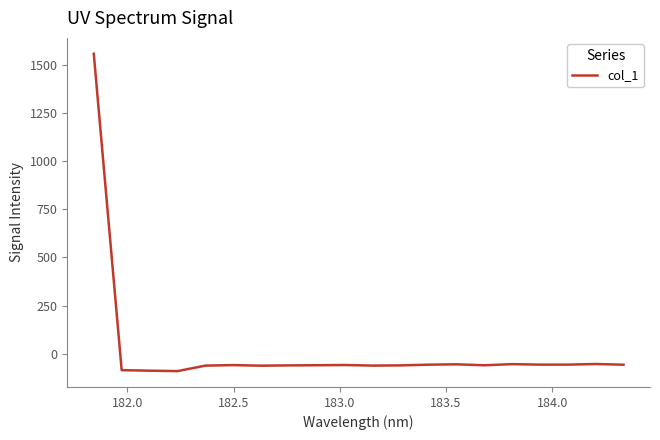

What is the maximum value shown in the chart?

1556.2